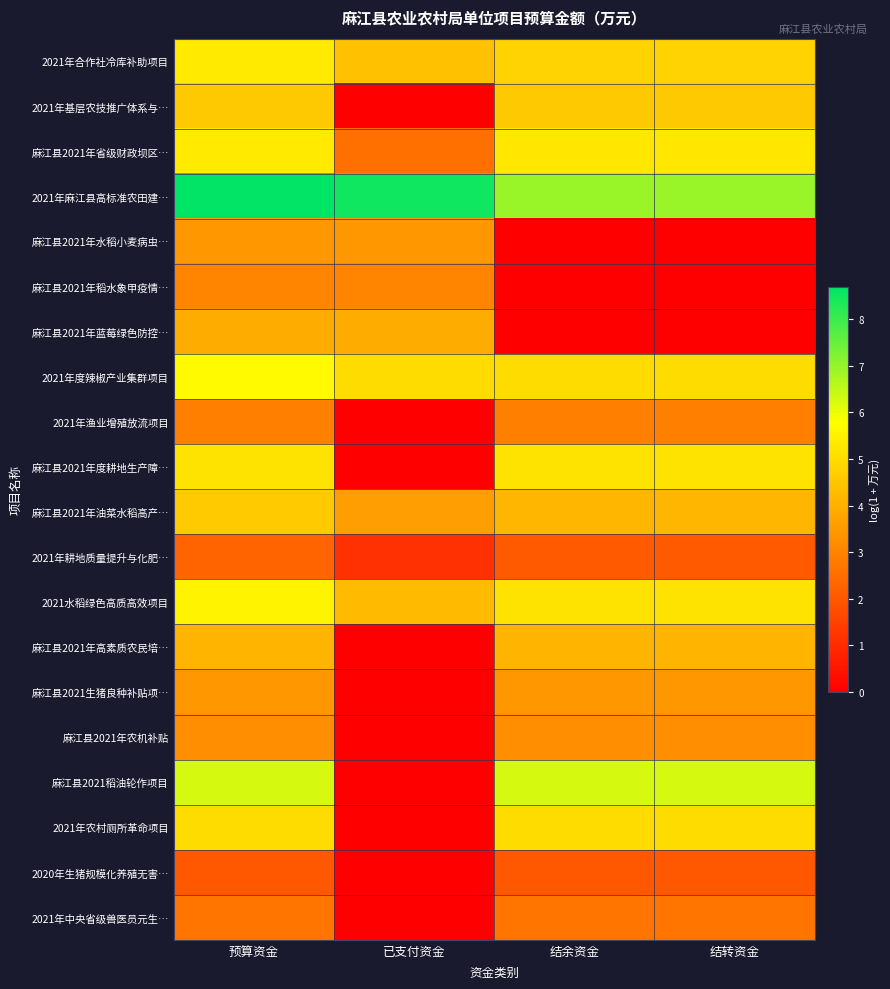

At which category does the chart reach its minimum across all series?

已支付资金